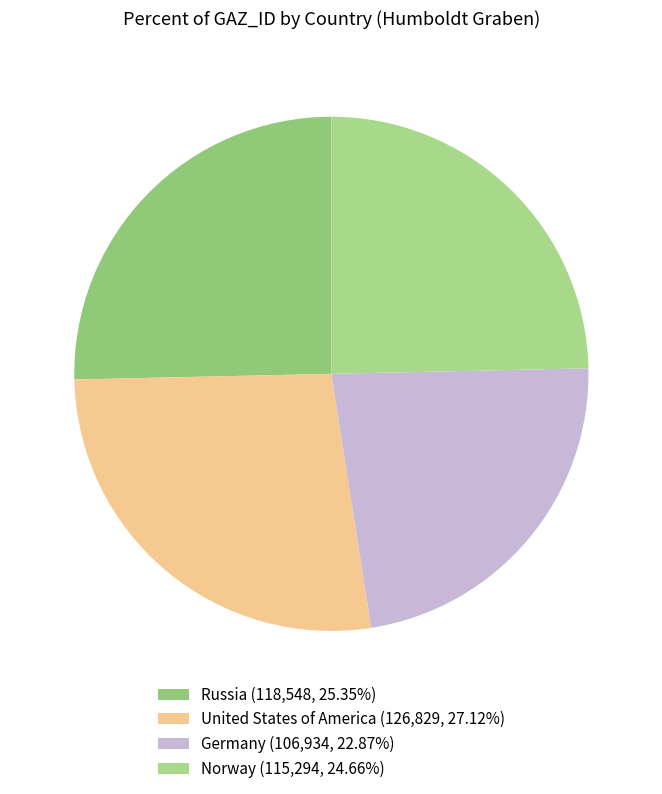

What is the change in value from United States of America to Norway?

-11535